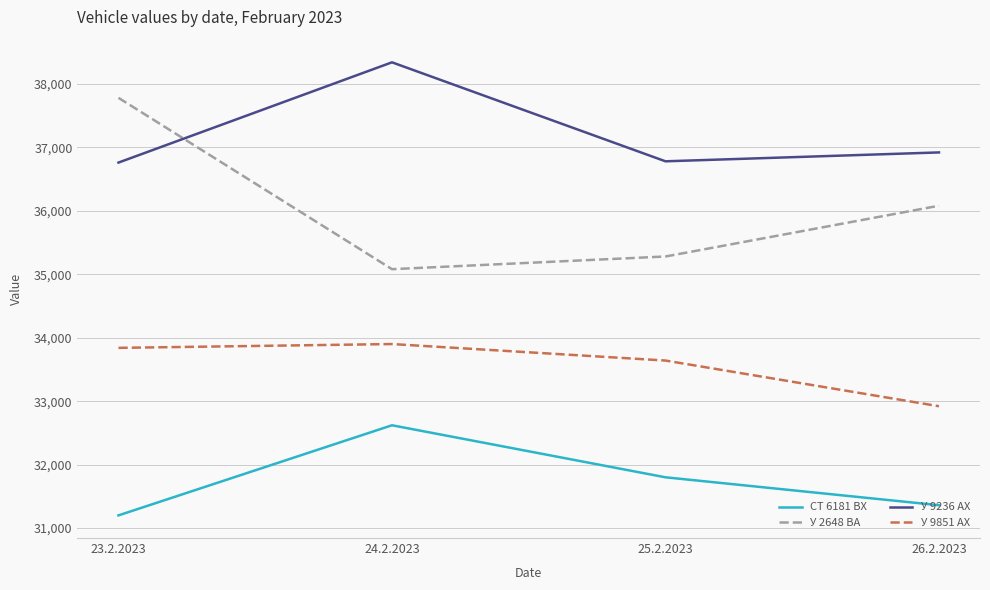

True or false: У 9851 АХ has a value of 32920 at 26.2.2023.

True